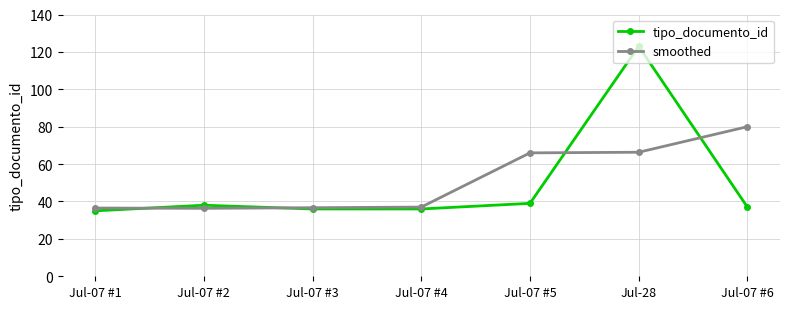

What is the maximum value shown in the chart?

123.0